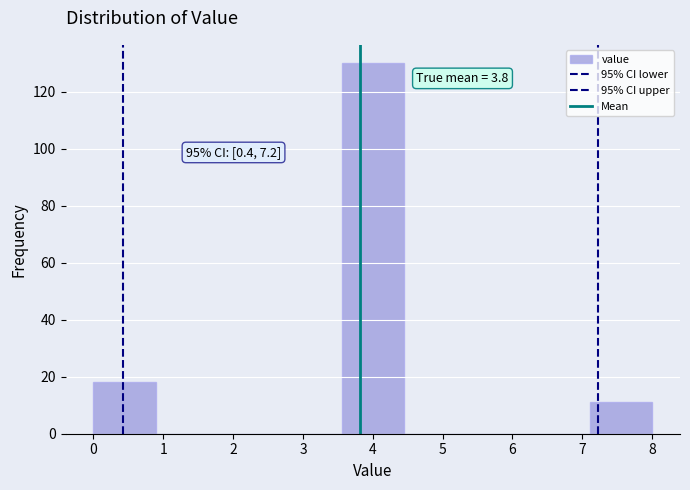

Which range on the x-axis has the tallest bar?

3.6 to 4.4